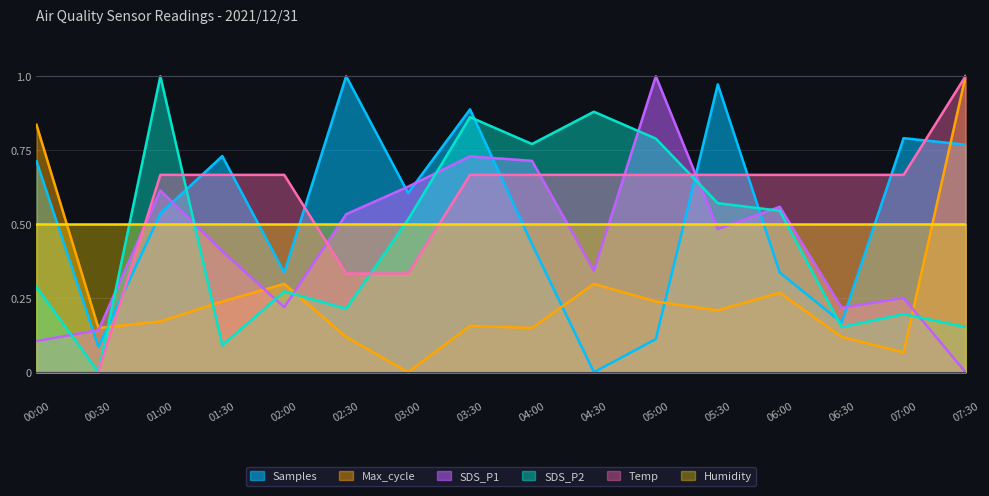

Does the chart display data point markers on the line(s)?

No